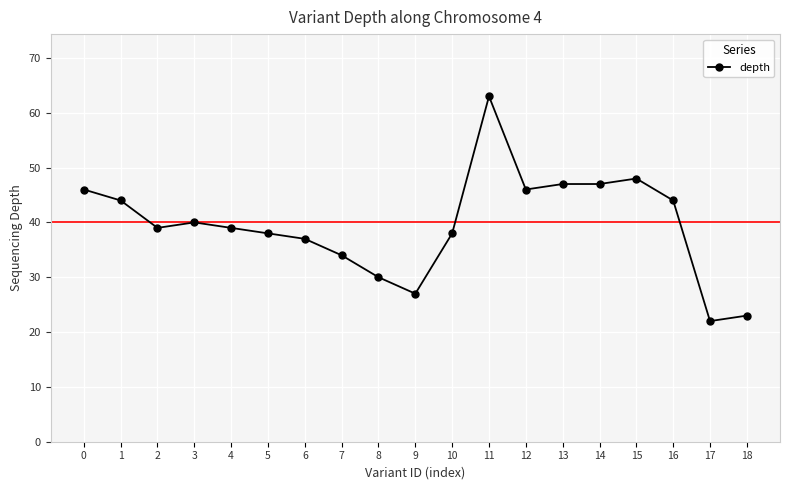

How many lines are shown in the chart?

1